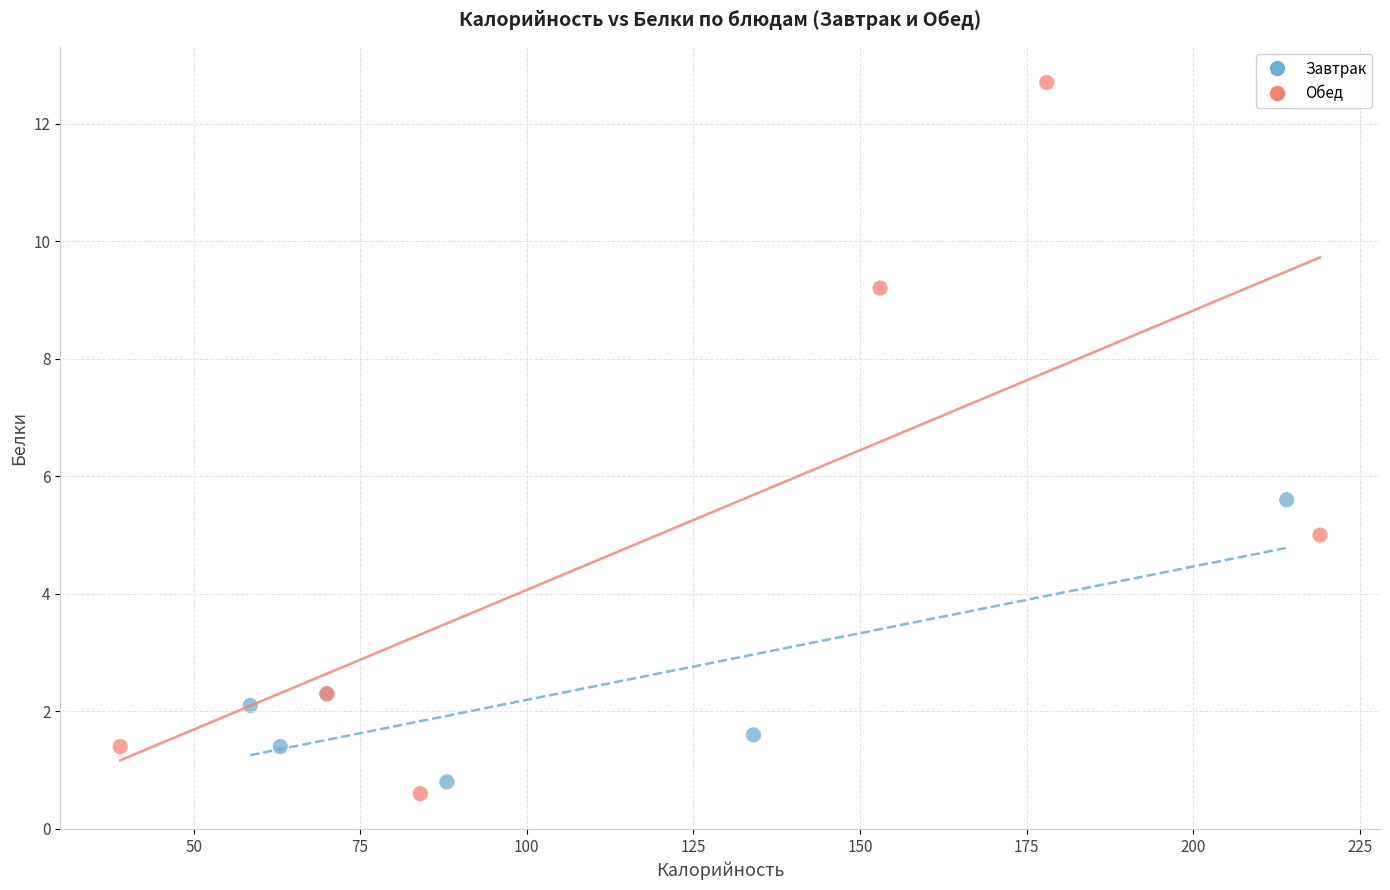

What are all the series names shown in the legend?

Завтрак, Обед